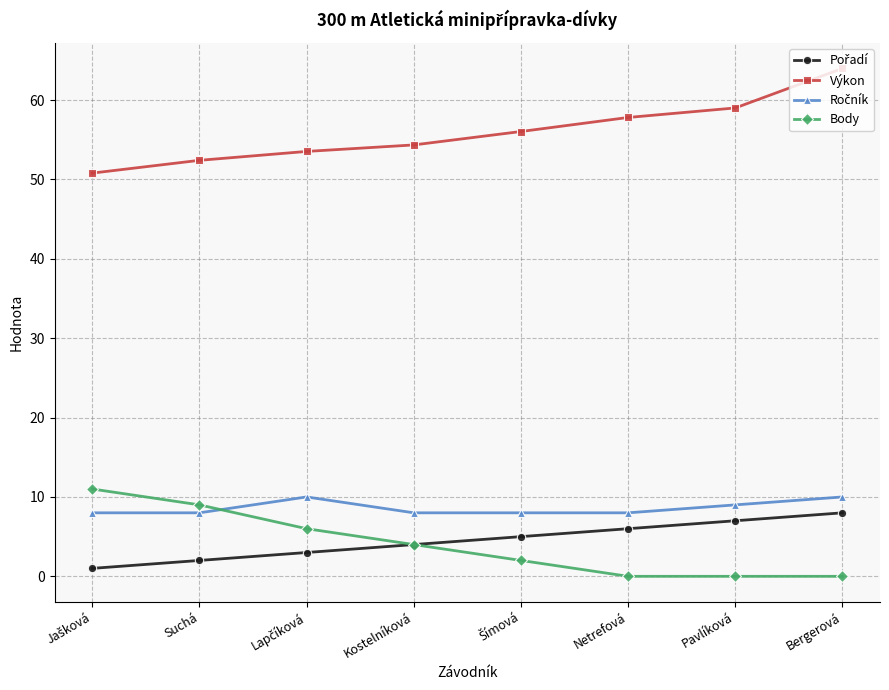

Read the Body value at Kostelníková.

4.0